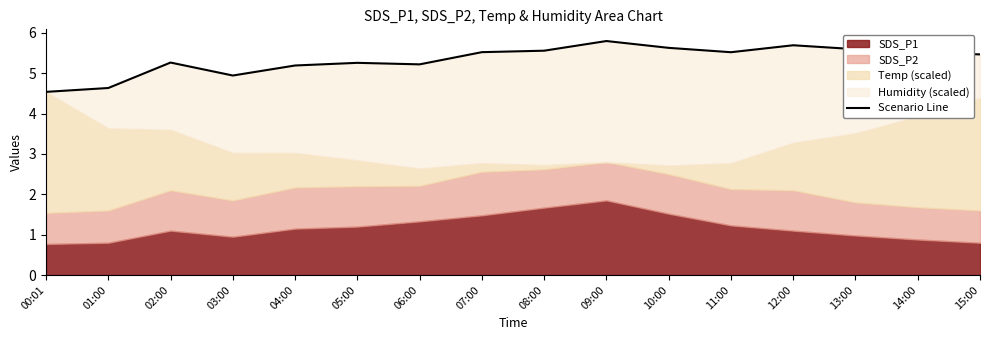

True or false: the data shows 5.6 at 08:00.

True